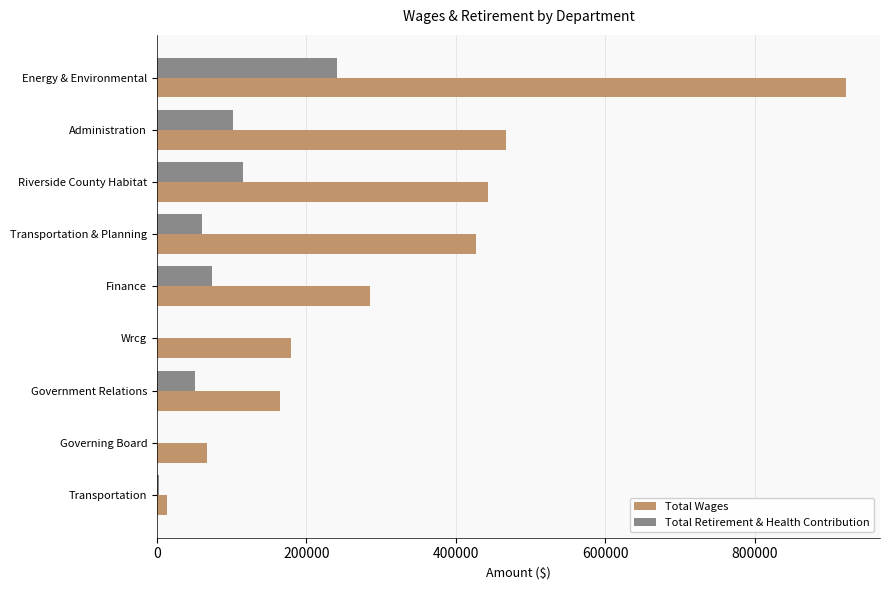

The Total Wages series shows 921678 at Energy & Environmental. True or false?

True